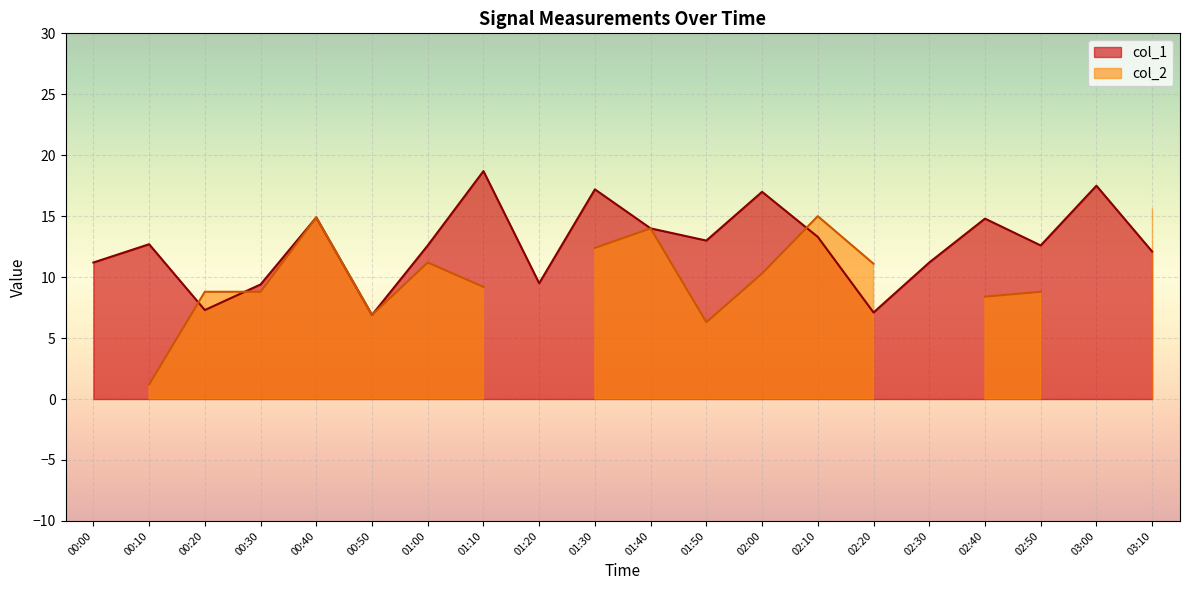

Rank the categories by value from lowest to highest.

00:50, 02:20, 00:20, 00:30, 01:20, 00:00, 02:30, 03:10, 01:00, 02:50, 00:10, 01:50, 02:10, 01:40, 02:40, 00:40, 02:00, 01:30, 03:00, 01:10